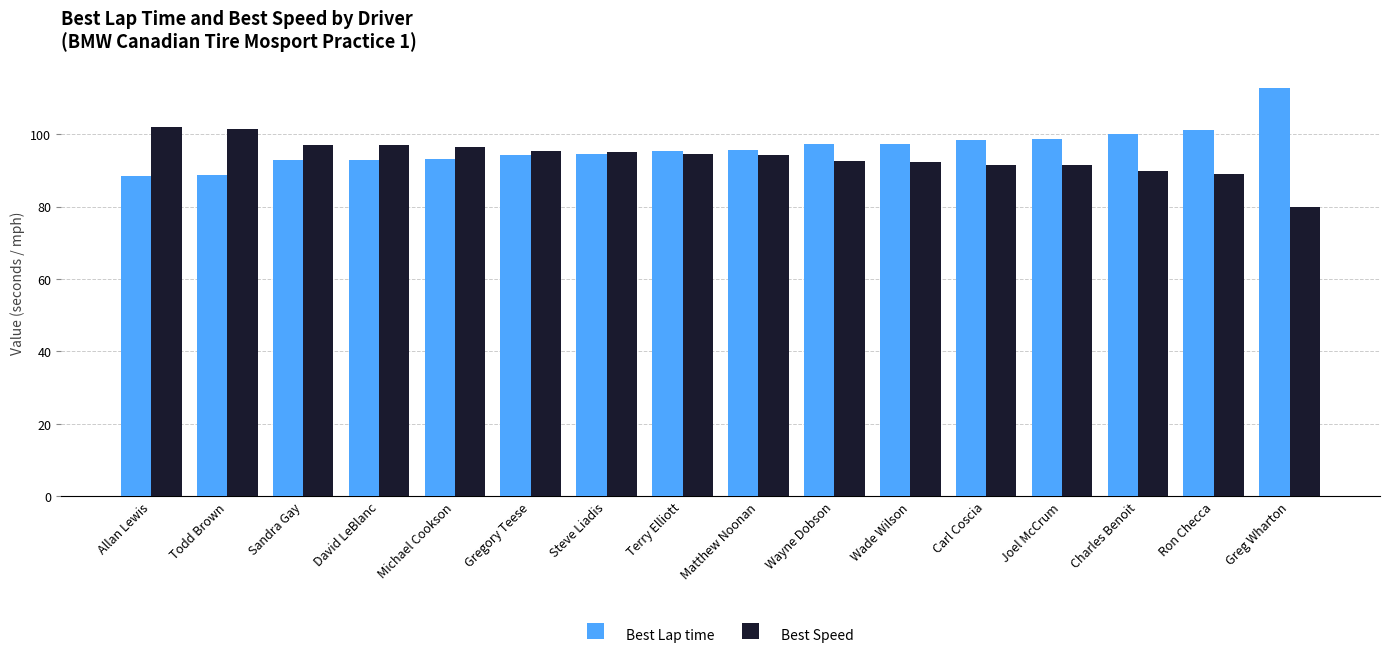

What is the minimum value shown in the chart?

79.9